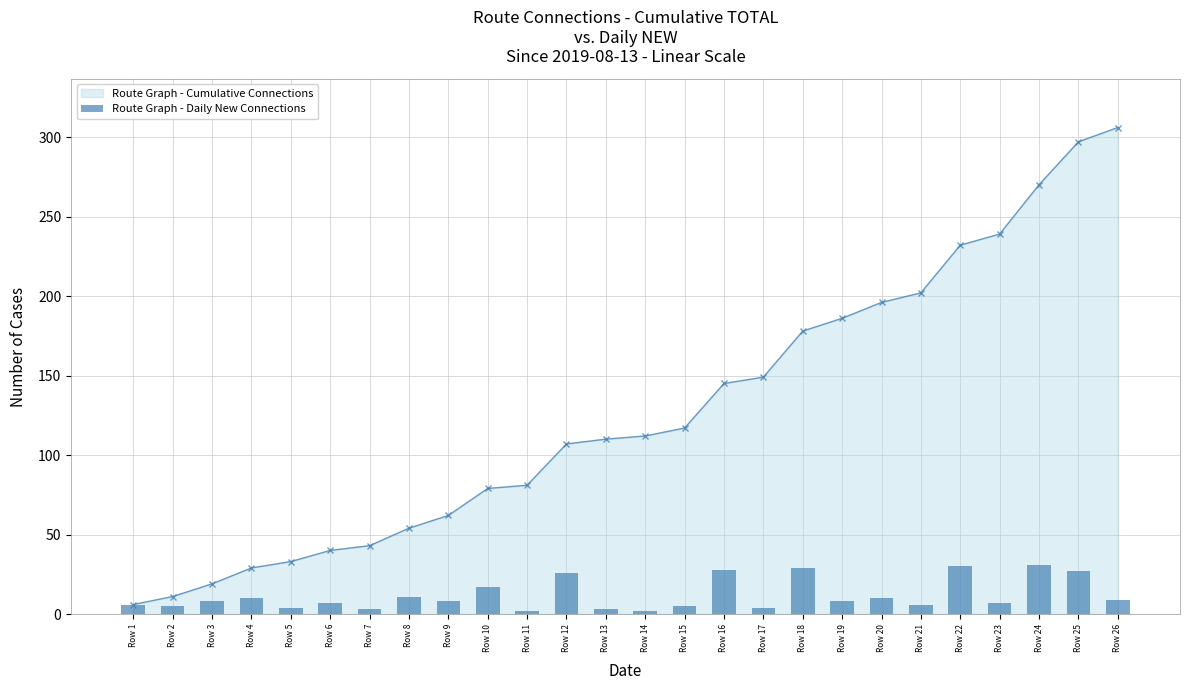

Is it true that Route Graph - Cumulative Connections equals 54 at Row 8?

True